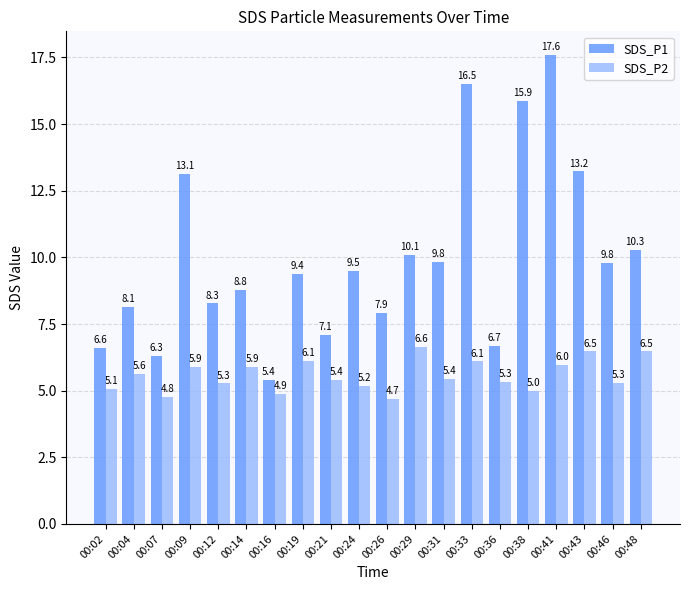

Reading left to right, extract all data points from this chart.

SDS_P1: 00:02=6.6	00:04=8.1	00:07=6.3	00:09=13.1	00:12=8.3	00:14=8.8	00:16=5.4	00:19=9.4	00:21=7.1	00:24=9.5	00:26=7.9	00:29=10.1	00:31=9.8	00:33=16.5	00:36=6.7	00:38=15.9	00:41=17.6	00:43=13.2	00:46=9.8	00:48=10.3
SDS_P2: 00:02=5.1	00:04=5.6	00:07=4.8	00:09=5.9	00:12=5.3	00:14=5.9	00:16=4.9	00:19=6.1	00:21=5.4	00:24=5.2	00:26=4.7	00:29=6.6	00:31=5.4	00:33=6.1	00:36=5.3	00:38=5.0	00:41=6.0	00:43=6.5	00:46=5.3	00:48=6.5